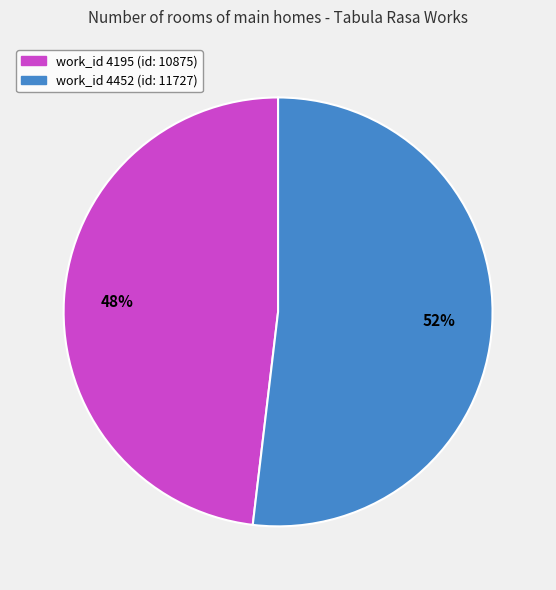

To the nearest percent, what is the difference between the largest and smallest slice percentages?

4%